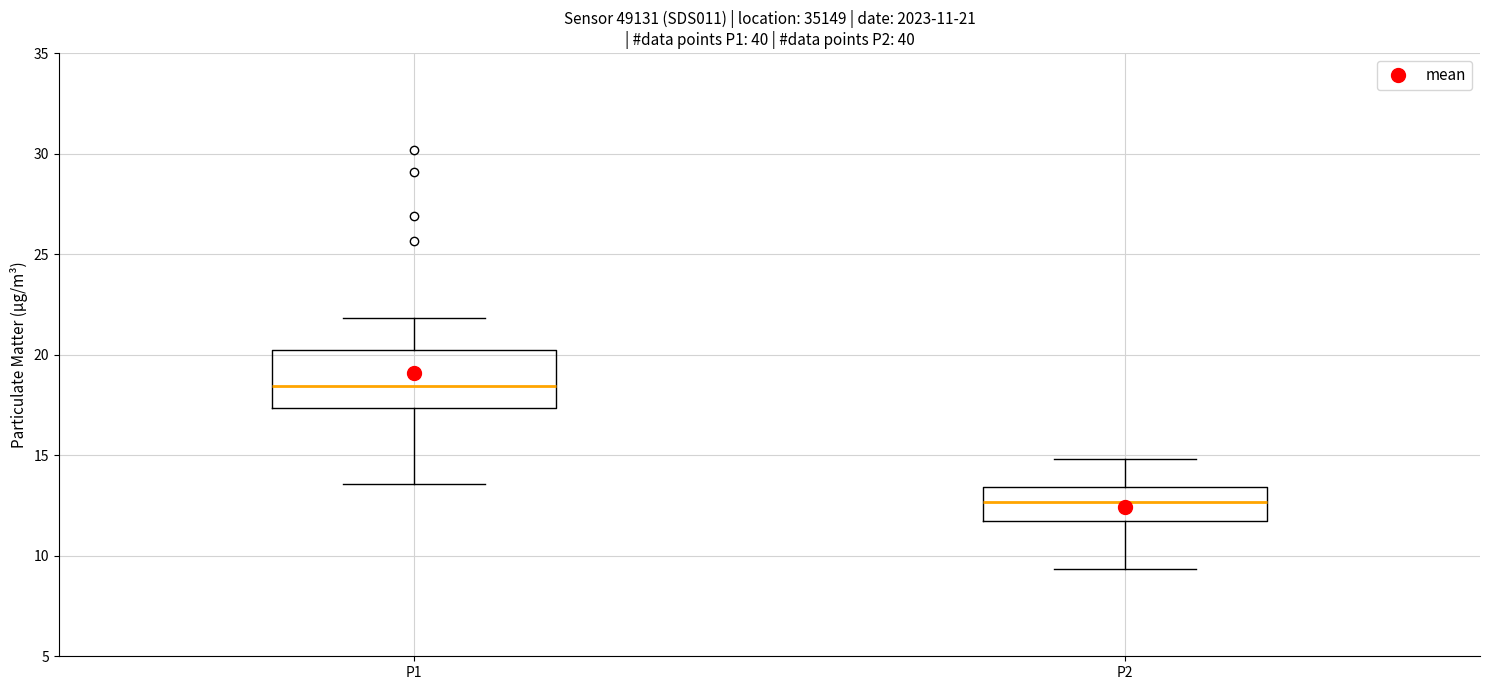

Which box's median line is the highest?

P1